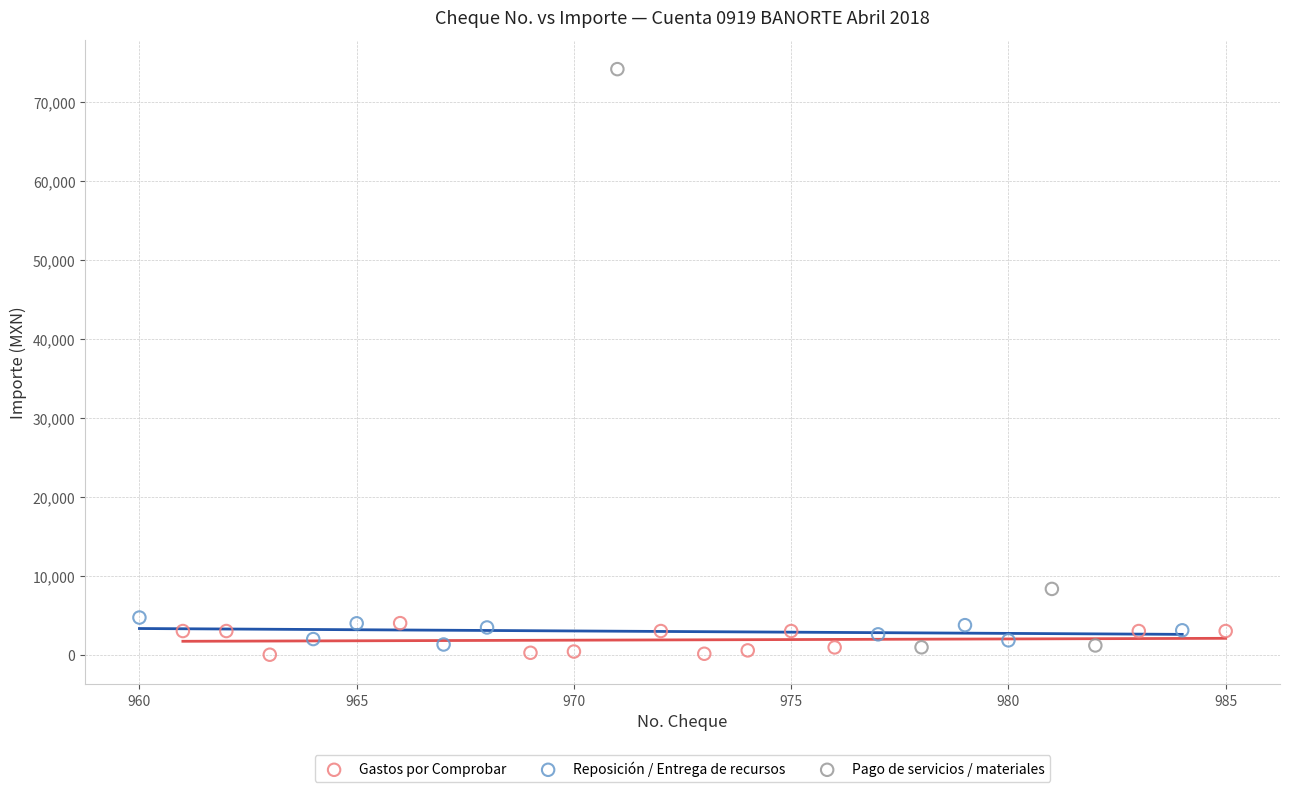

Which series contains the highest Y value?

Pago de servicios / materiales